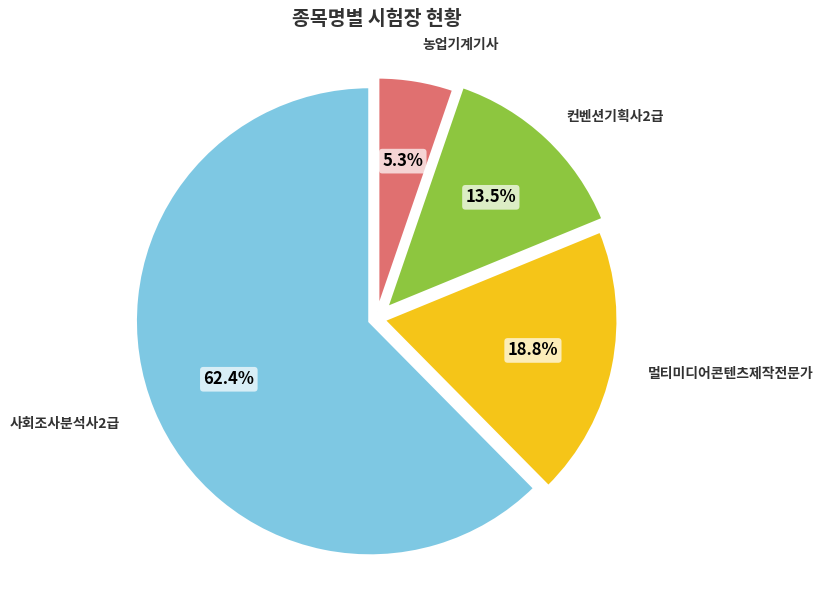

To the nearest percent, what is the difference between the 농업기계기사 and 사회조사분석사2급 slice percentages?

57%